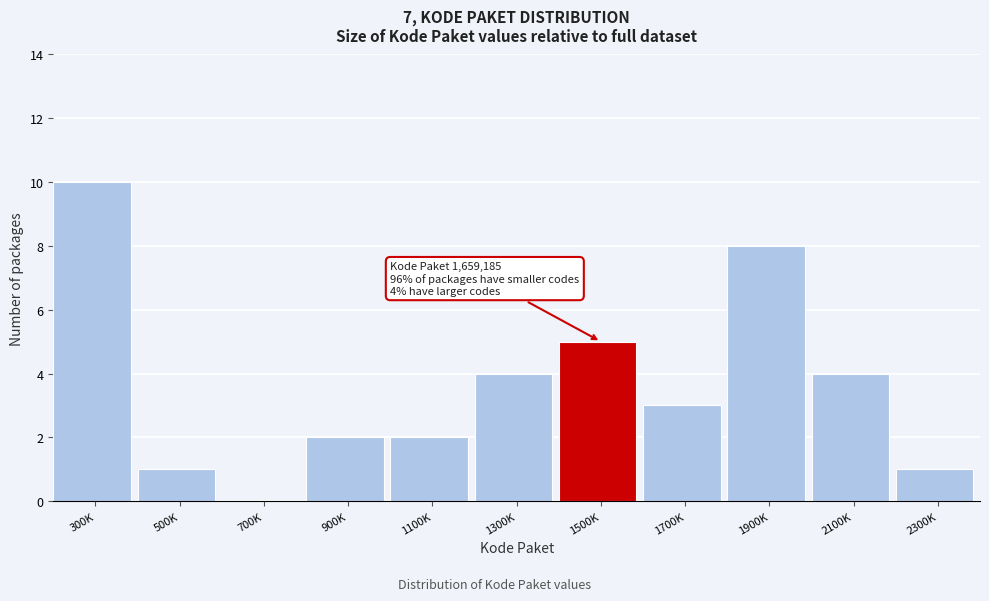

Reading left to right, what are all the values shown in this chart?

300K=10	500K=1	700K=0	900K=2	1100K=2	1300K=4	1500K=5	1700K=3	1900K=8	2100K=4	2300K=1